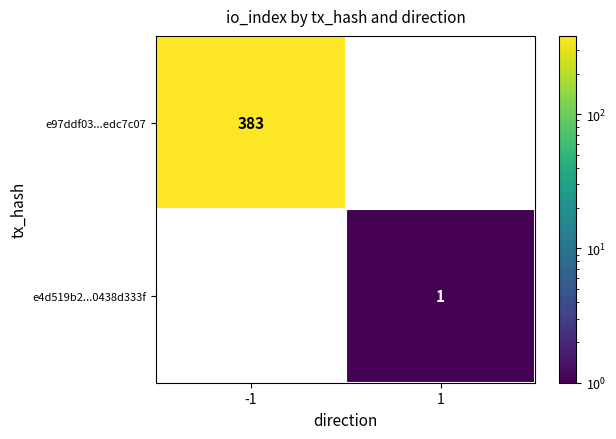

Reading left to right, extract all data points from this chart.

e97ddf03...edc7c07: 383	0
e4d519b2...0438d333f: 0	1